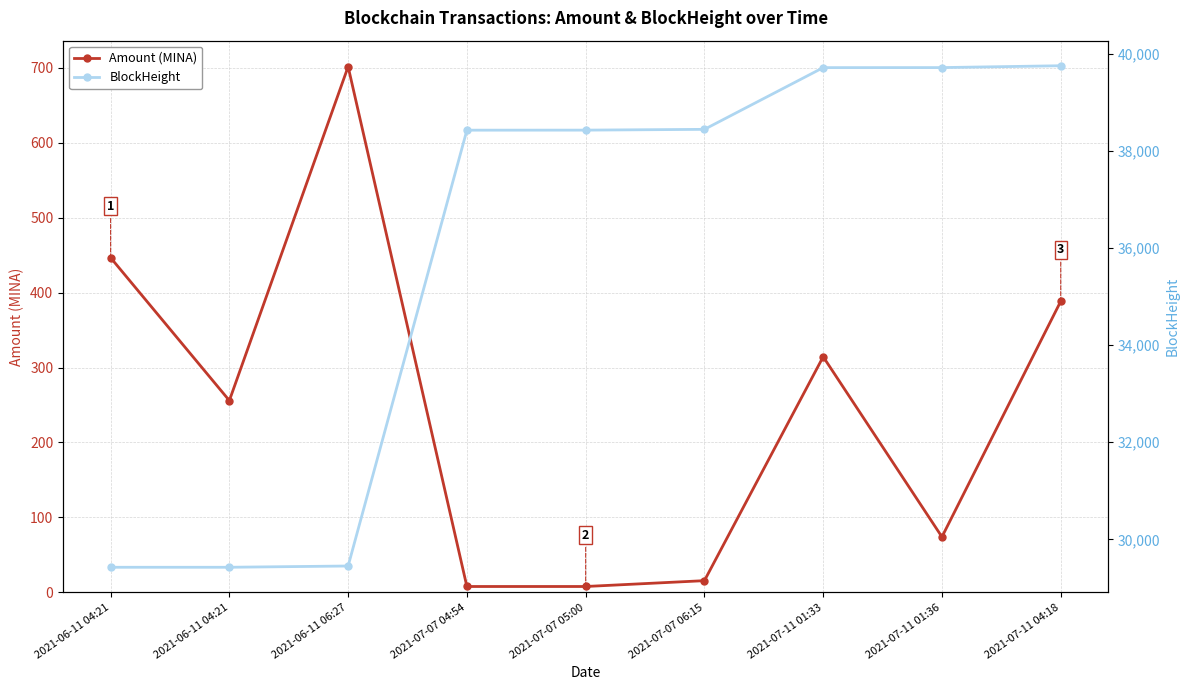

True or false: Amount (MINA) and BlockHeight intersect in this chart.

False